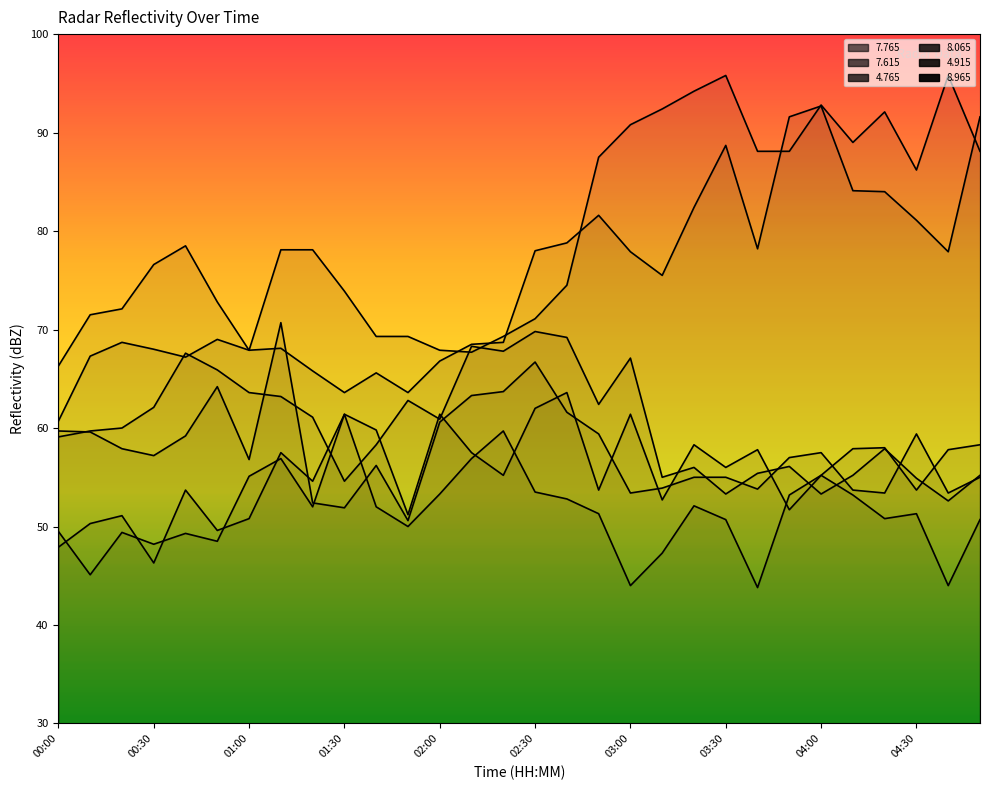

Which label corresponds to the largest value in the chart?

03:30